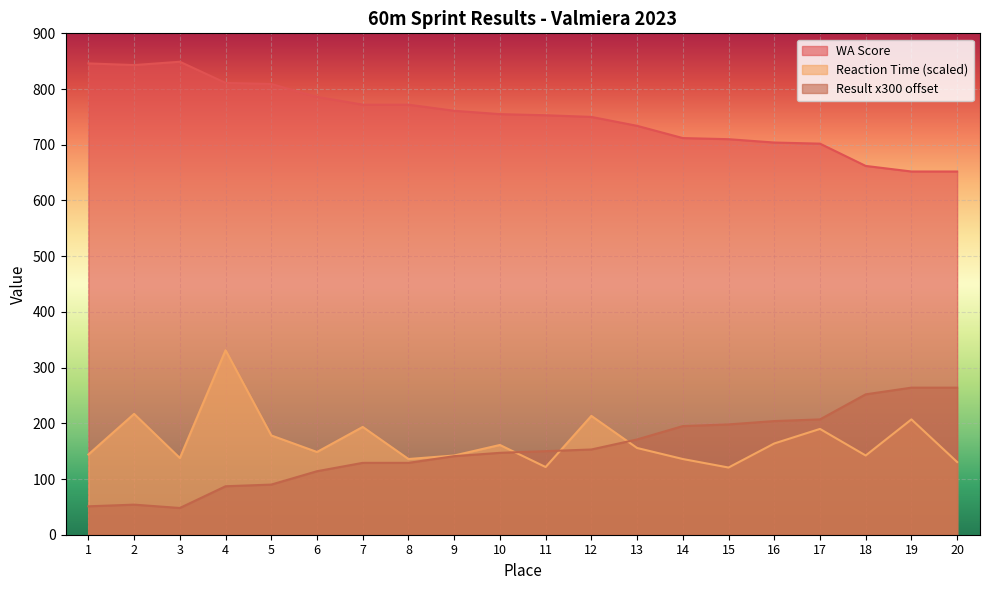

What is the average value of the Reaction Time series?

168.5